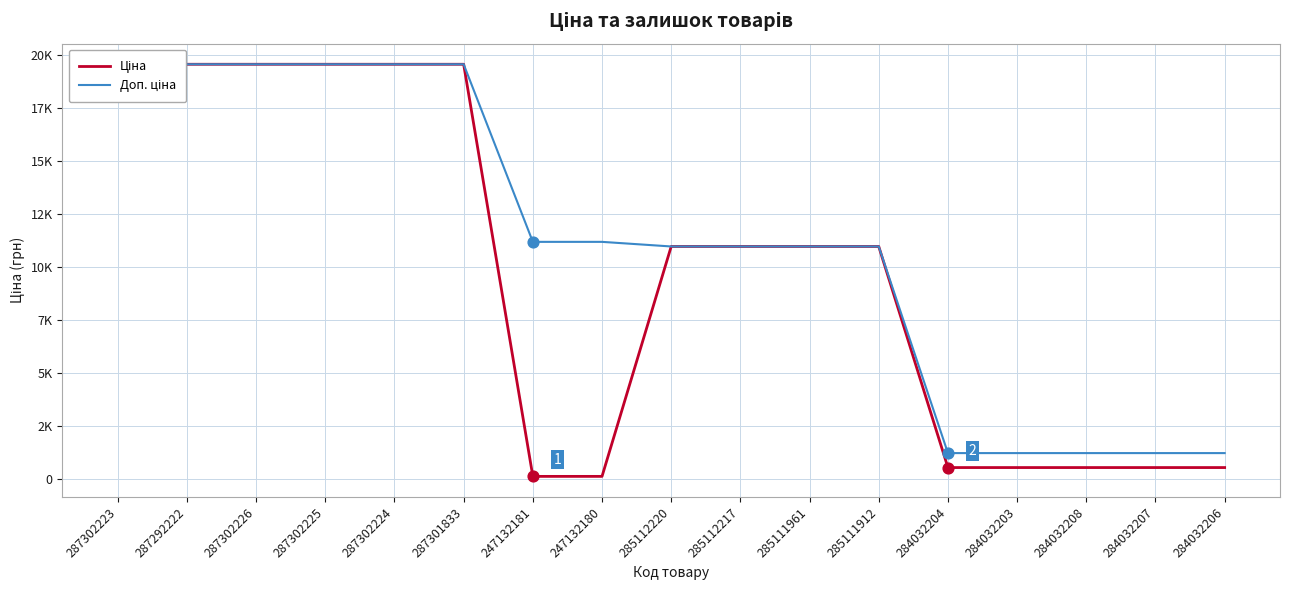

Which series reaches the minimum Y coordinate?

Ціна